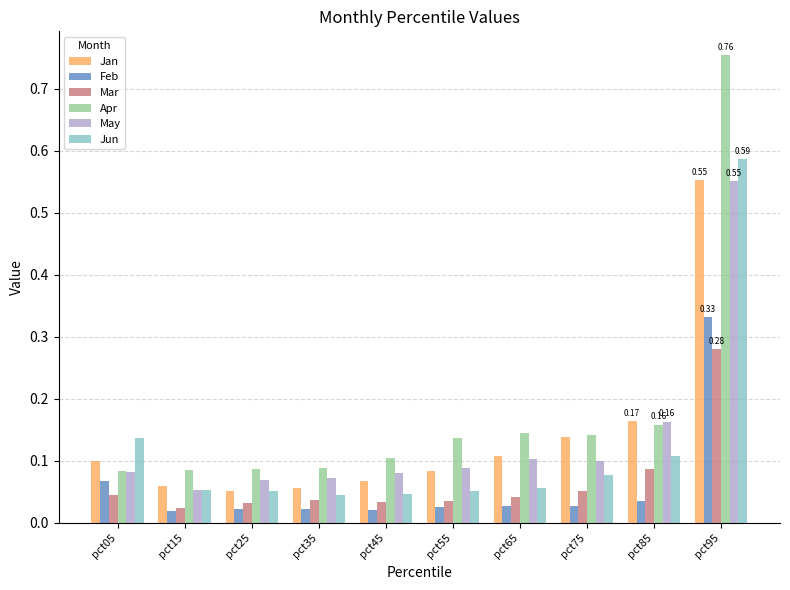

Which series changed the most between pct05 and pct25?

Jun